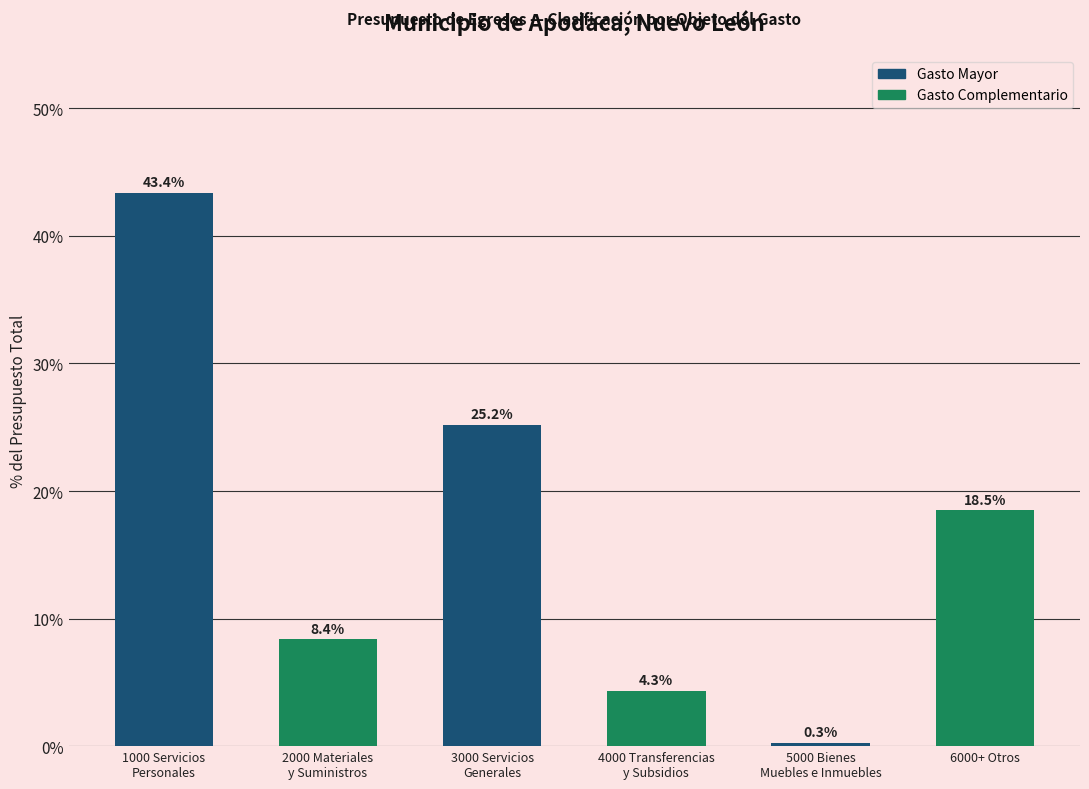

Reading left to right, transcribe all the data shown in this chart.

43.4	8.4	25.2	4.3	0.3	18.5